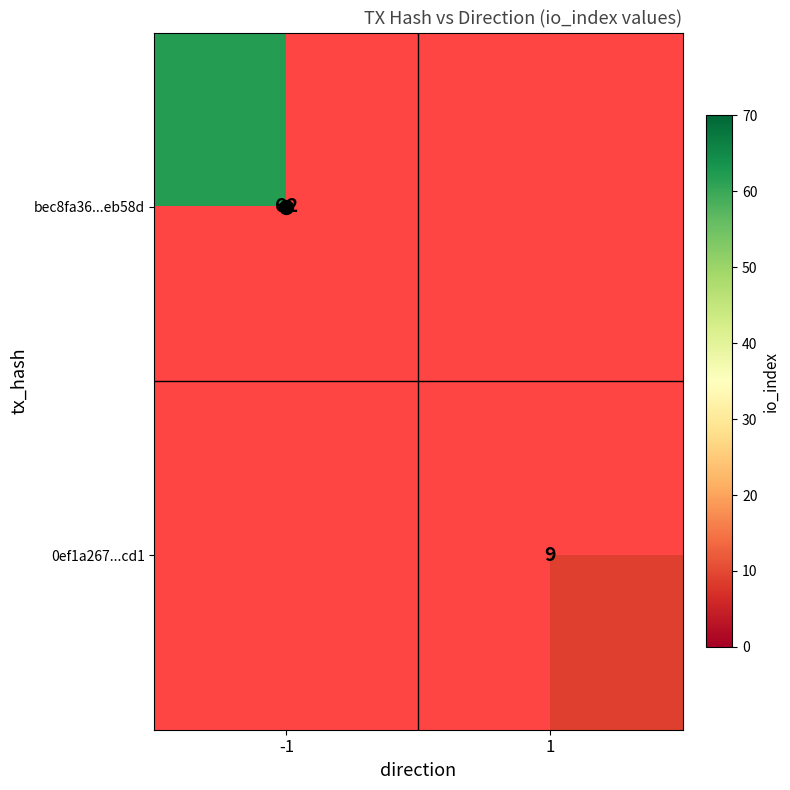

List the labels in order of 0ef1a267...cd1 value, largest first.

-1, 1